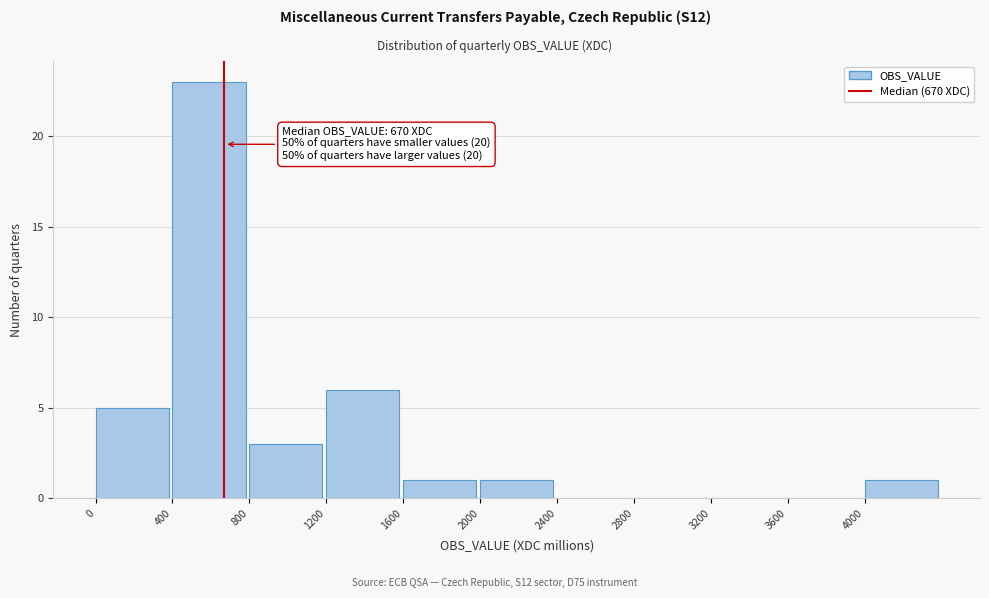

Over which range of the x-axis is the bar tallest?

400 to 800